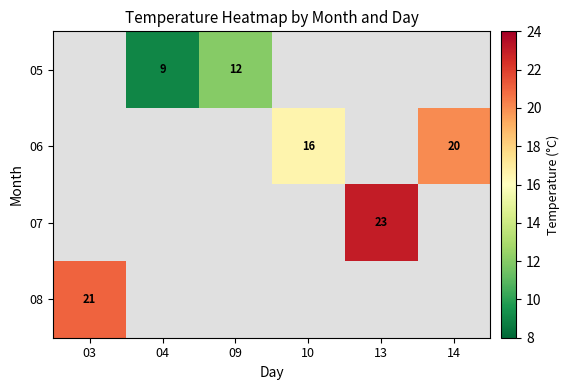

The value of 07 at 13 is 13. True or false?

False